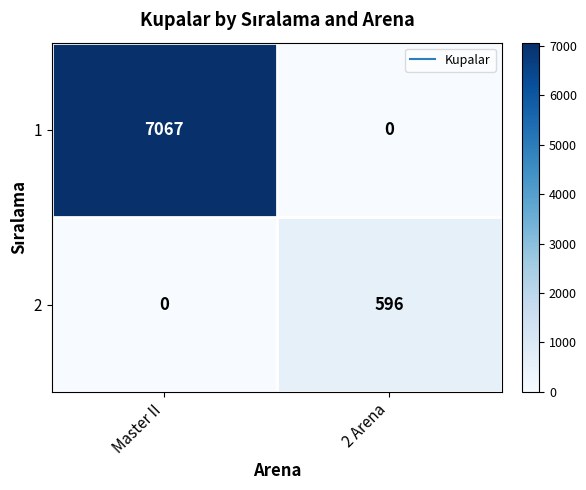

Reading right to left, transcribe all the data shown in this chart.

1: 0	7067
2: 596	0